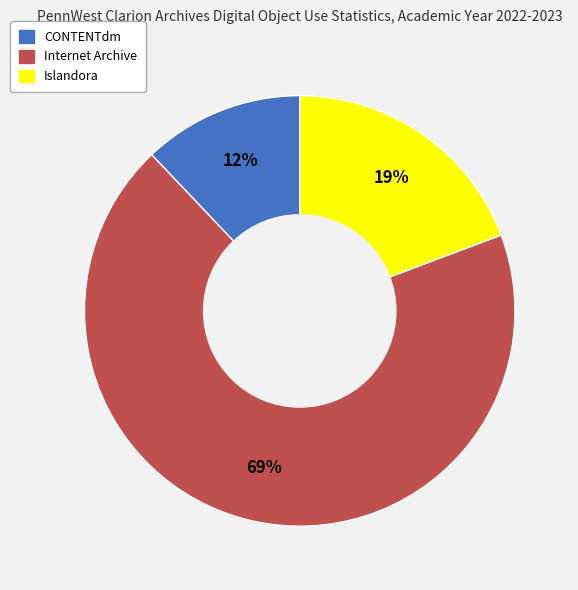

What is the largest slice in the pie chart?

Internet Archive